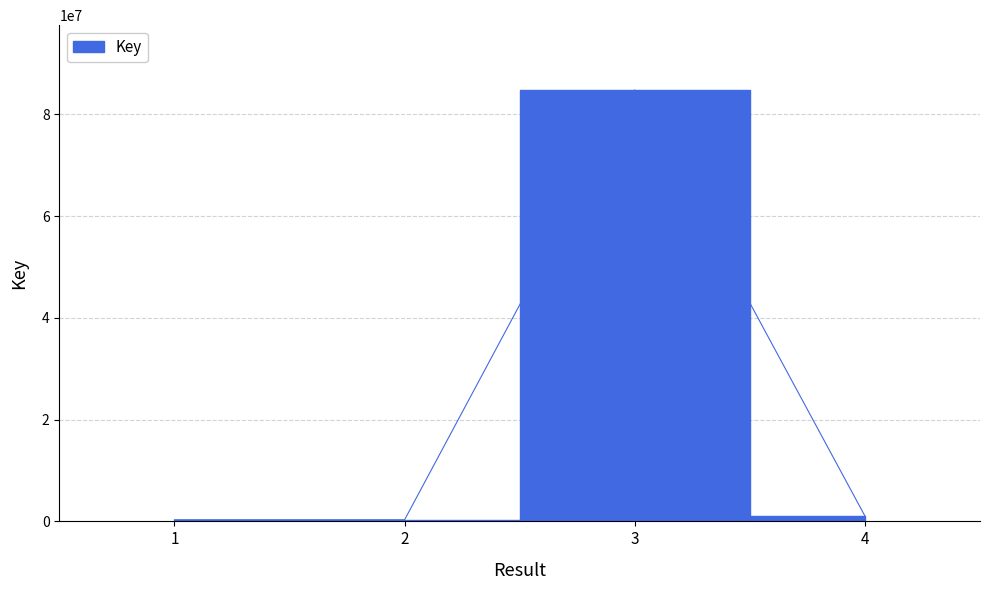

What is the difference between the maximum and second lowest values?

84514881